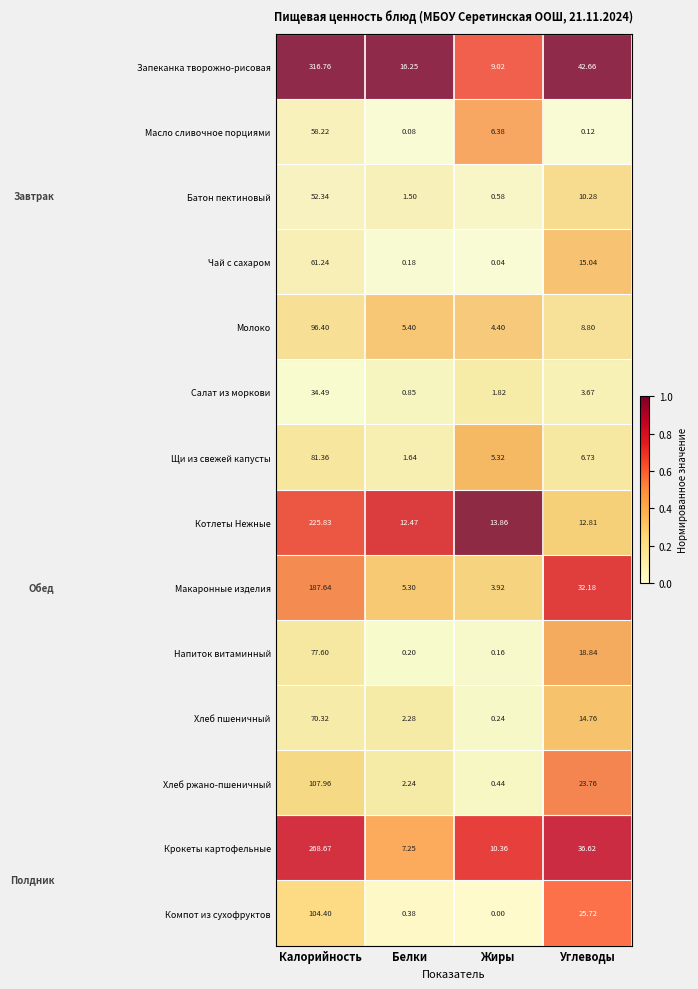

What is the total value across all series at Углеводы?

252.0